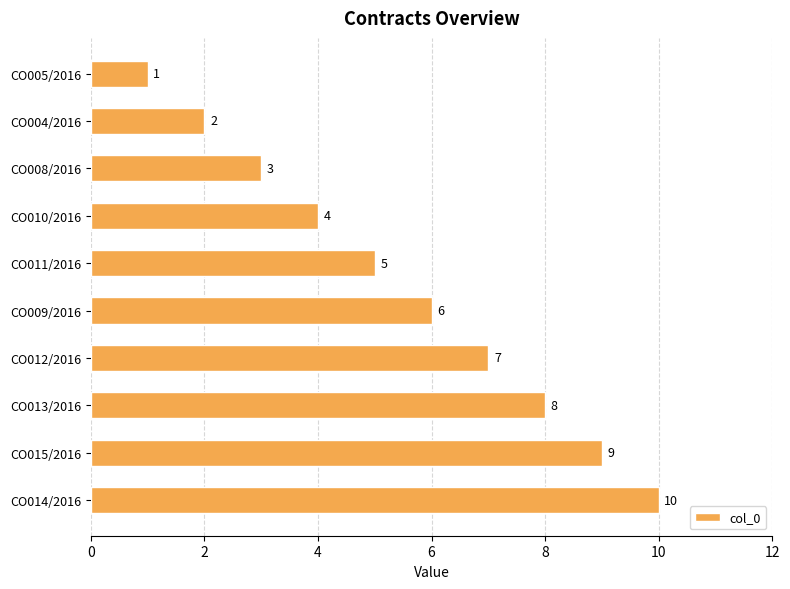

What is the difference between the maximum and second lowest values?

8